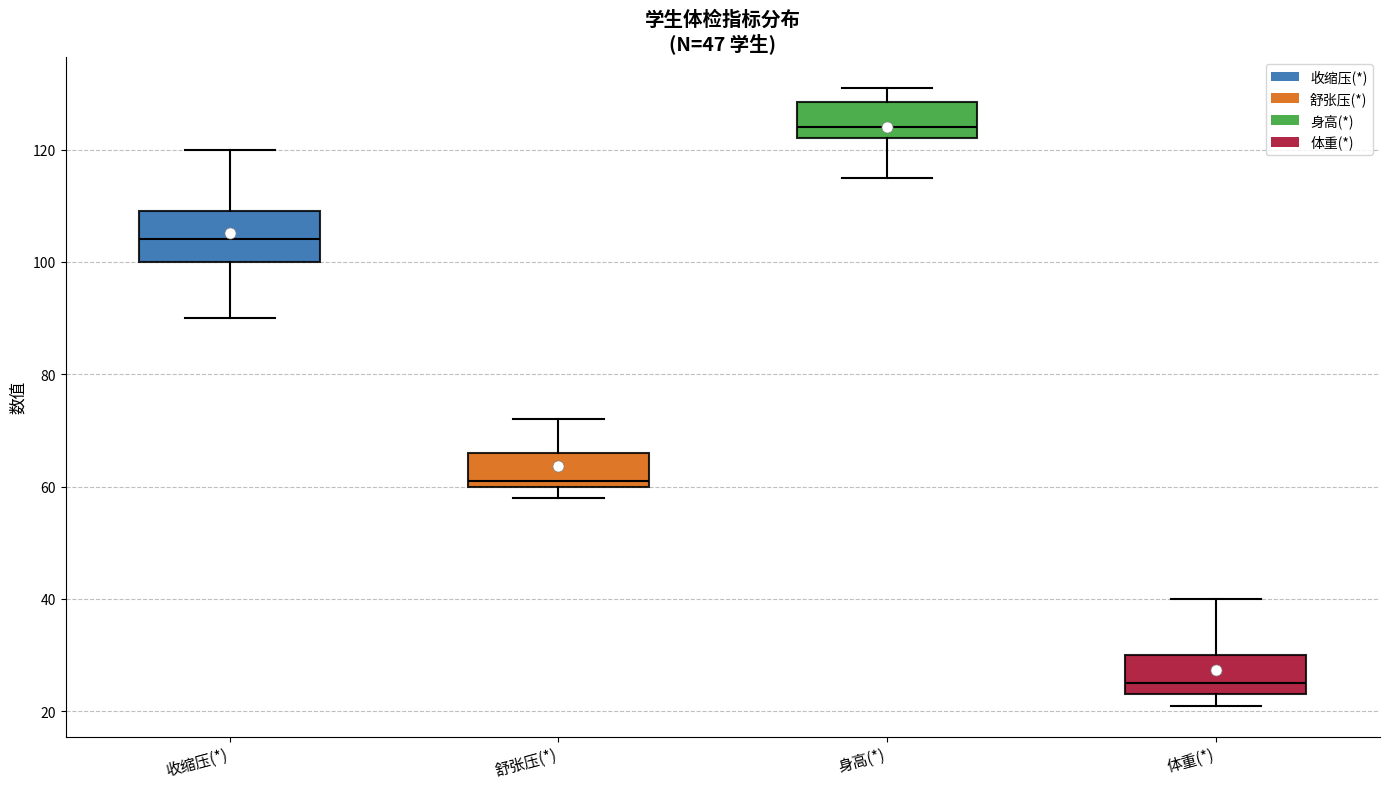

Reading left to right, transcribe this box plot: for each box, give where its median line is, the range the box spans, and where its two whiskers end, as read against the y-axis. The values are not printed on the chart, so give them approximately, as read against the axis.

收缩压(*): median 104, box 100 to 110, whiskers 90 to 120
舒张压(*): median 62, box 60 to 66, whiskers 58 to 72
身高(*): median 124, box 122 to 128, whiskers 116 to 132
体重(*): median 26, box 24 to 30, whiskers 22 to 40